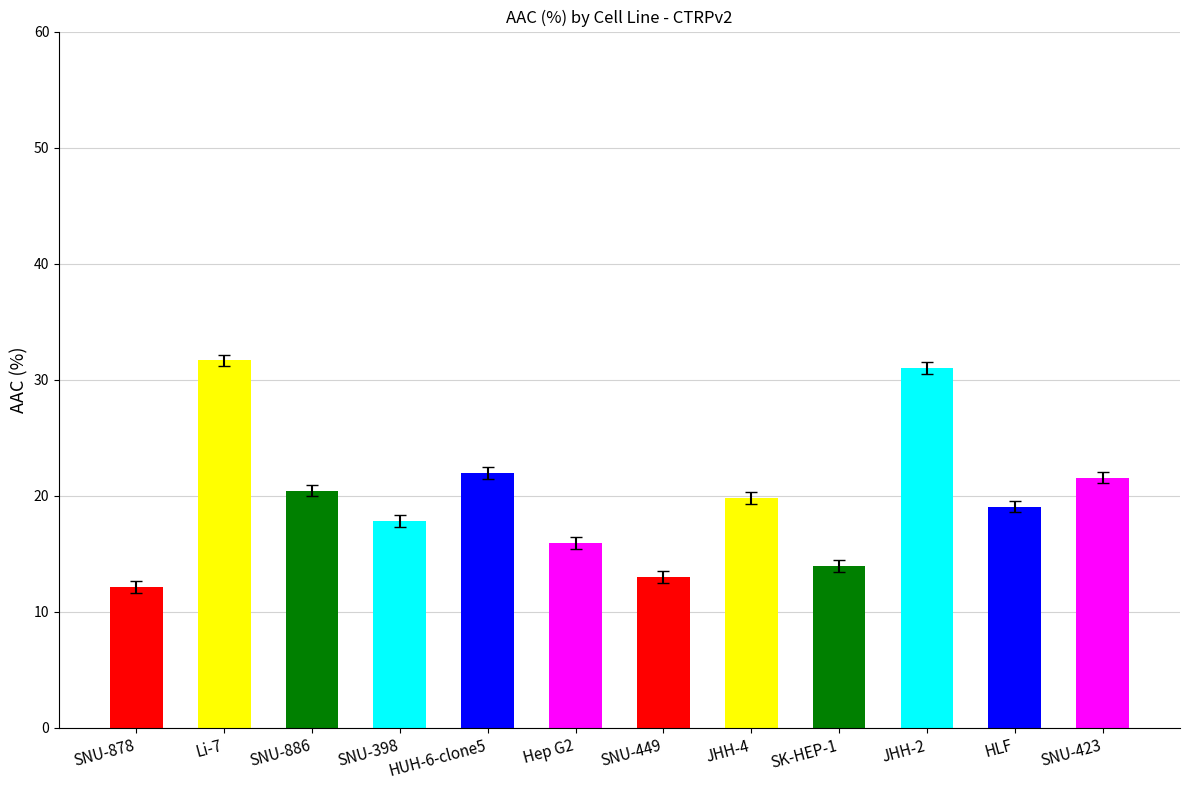

Between Li-7 and JHH-2, which is larger?

Li-7